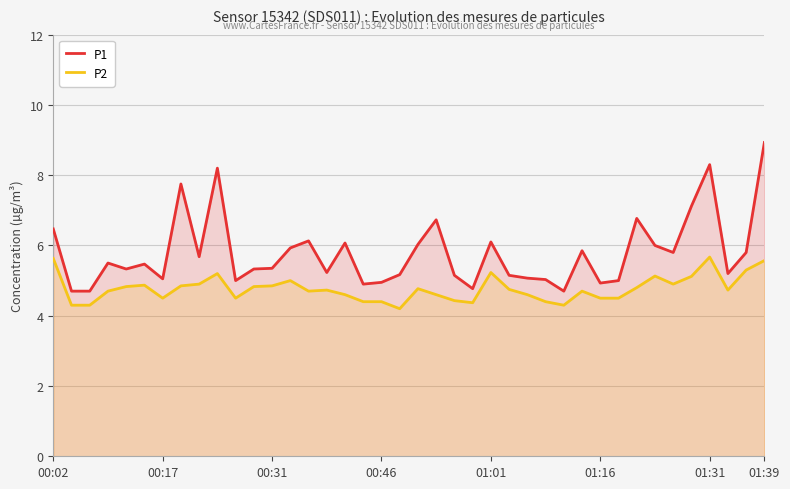

What is the highest value of the P1 series?

8.9